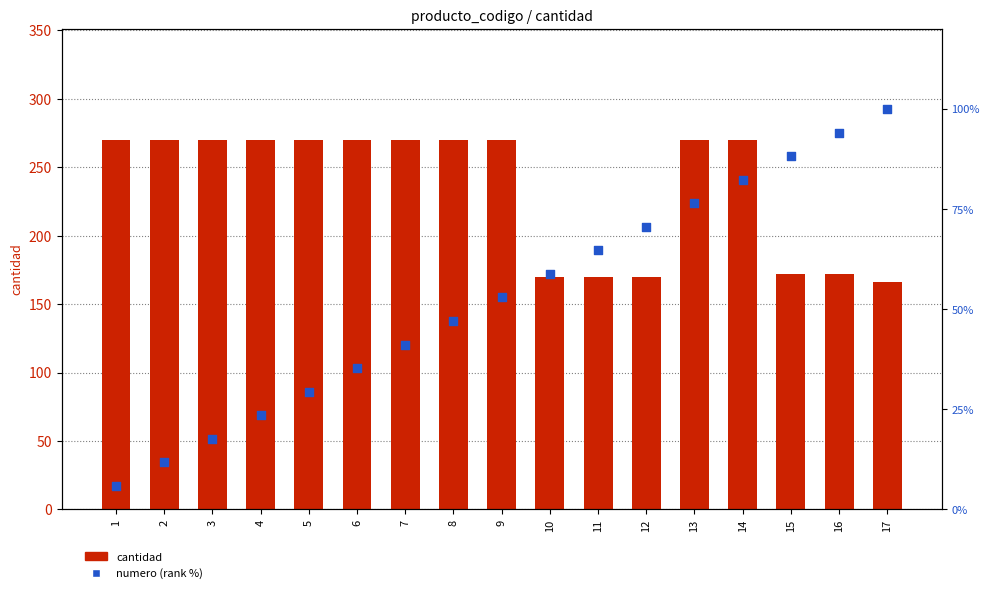

Which series has the largest Y range (max minus min)?

cantidad